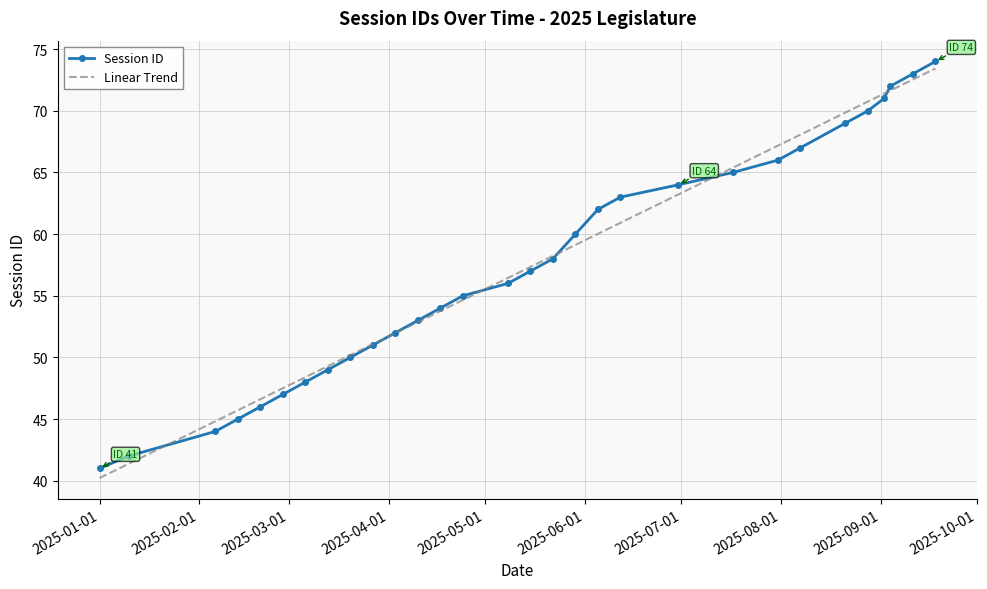

What is the lowest value of the Linear Trend series?

40.2